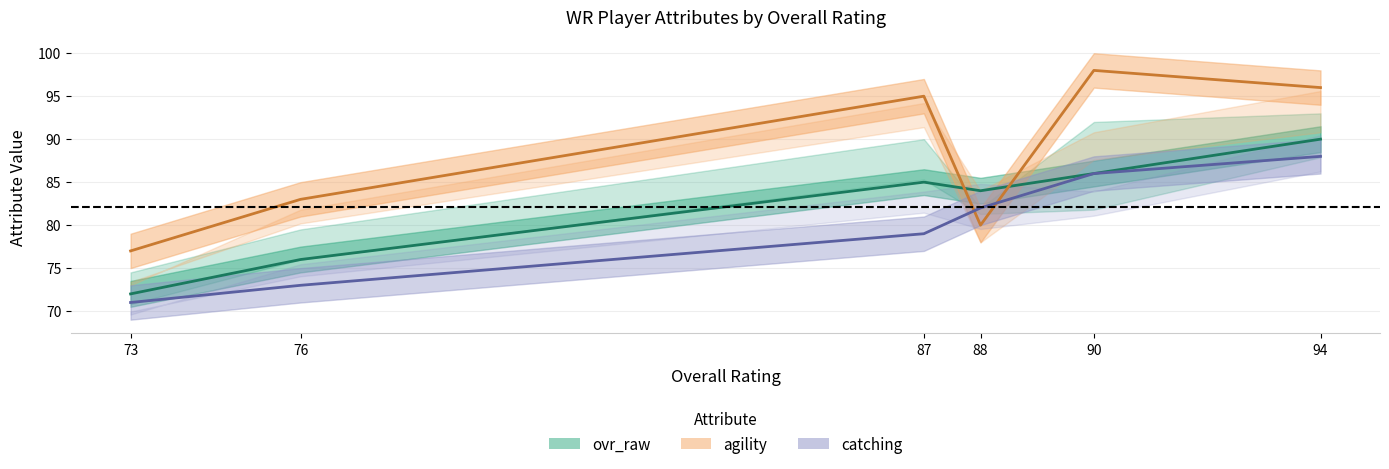

What is the total value across all series at 87?

259